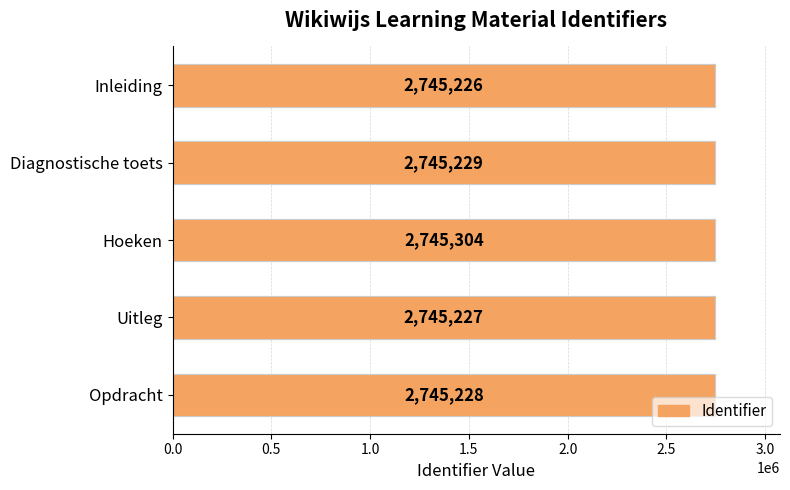

How many categories are shown in the chart?

5